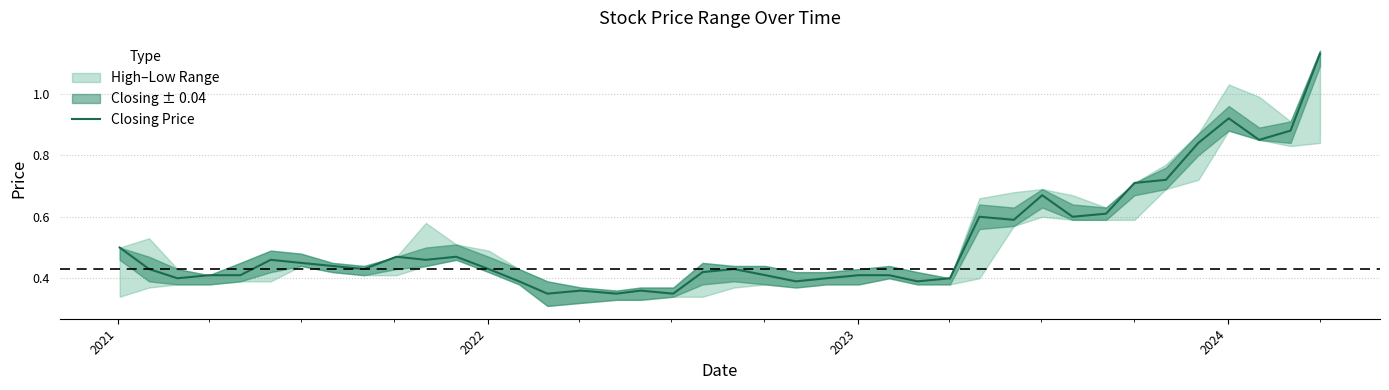

Does the chart display data point markers on the line(s)?

No